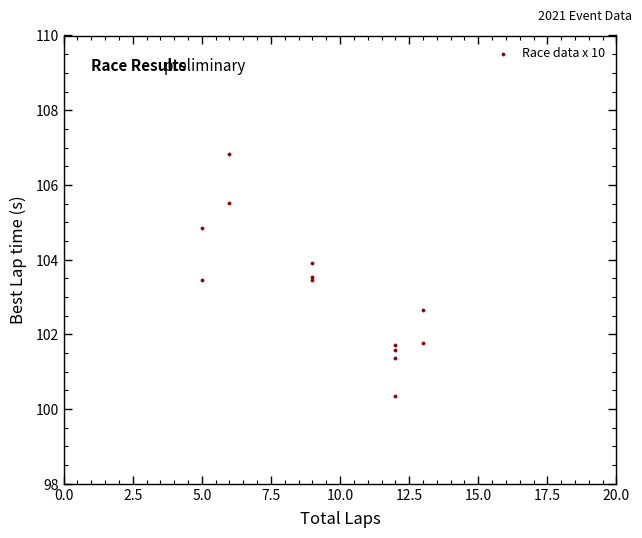

What Y value in the scatter plot is closest to 103?

102.7